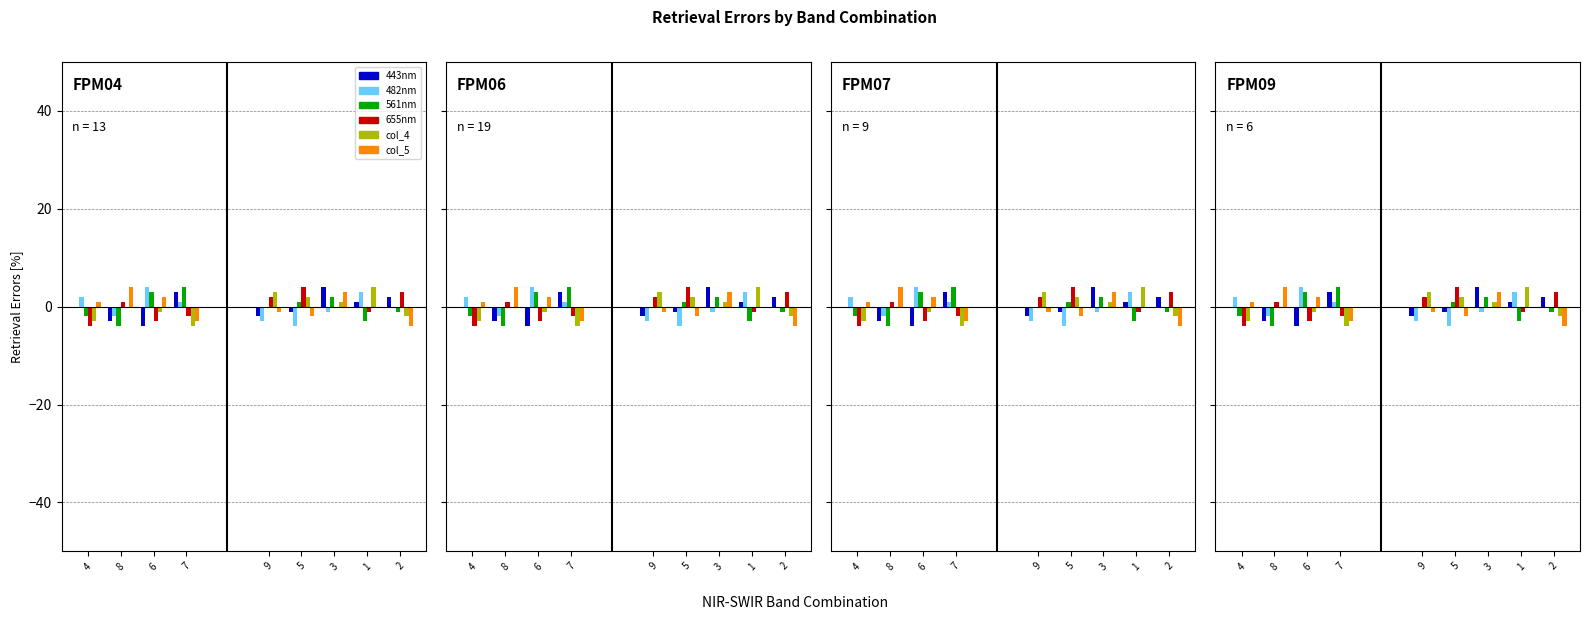

What position from the right is 4?

4